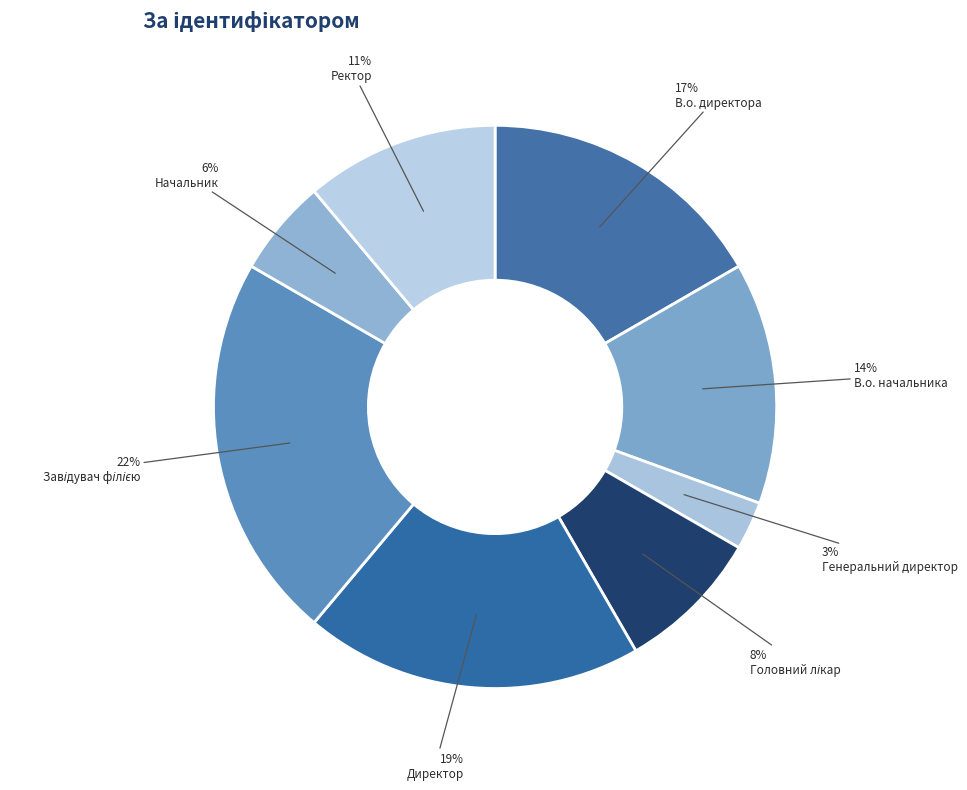

Does Ректор account for over 50% of the chart?

No